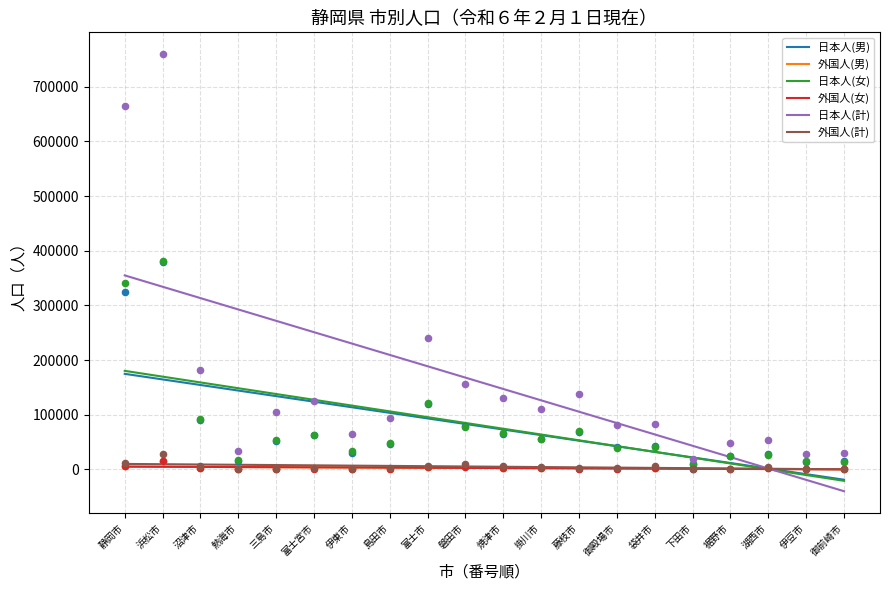

Is the value of 日本人(女) at 袋井市 greater than the value of 外国人(計) at 湖西市?

Yes